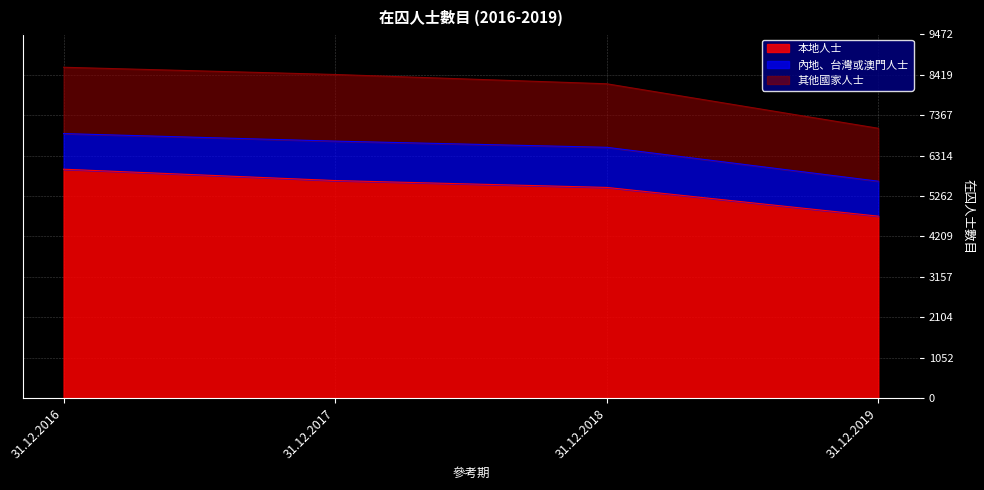

At how many categories does at least one series exceed 6693?

4